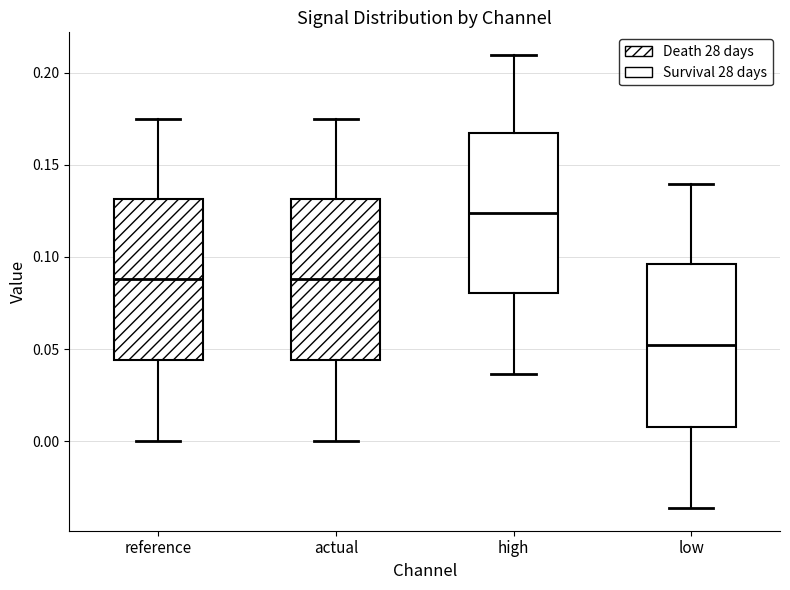

Reading left to right, read every box against the y-axis: the position of its median line, the range the box covers, and the ends of its whiskers. The values are not printed on the chart, so give them approximately, as read against the axis.

reference: median 0.090, box 0.045 to 0.130, whiskers 0.000 to 0.175
actual: median 0.090, box 0.045 to 0.130, whiskers 0.000 to 0.175
high: median 0.125, box 0.080 to 0.165, whiskers 0.035 to 0.210
low: median 0.050, box 0.010 to 0.095, whiskers -0.035 to 0.140